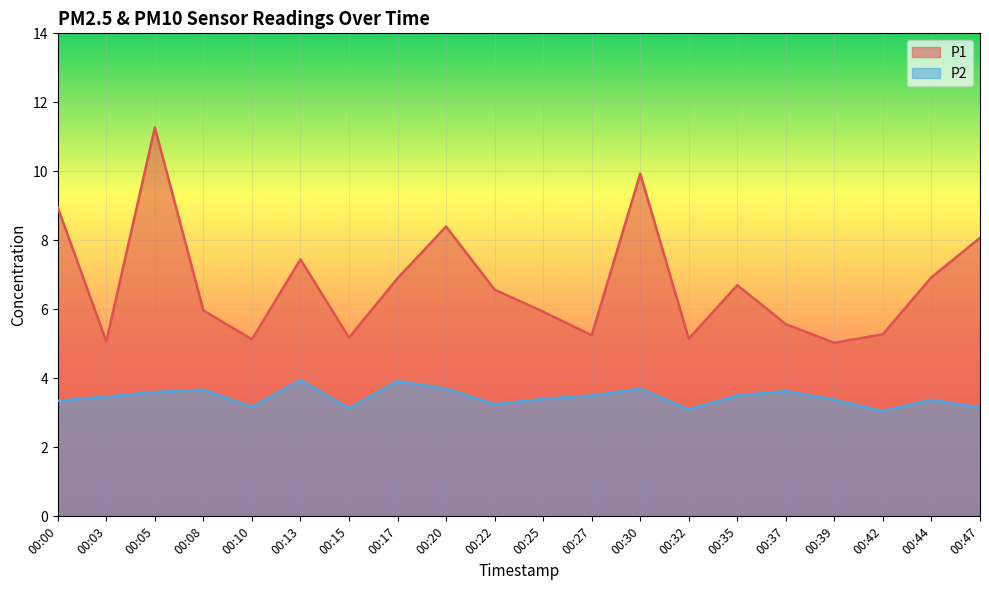

What is the spread (max minus min) of values at 00:13?

3.5